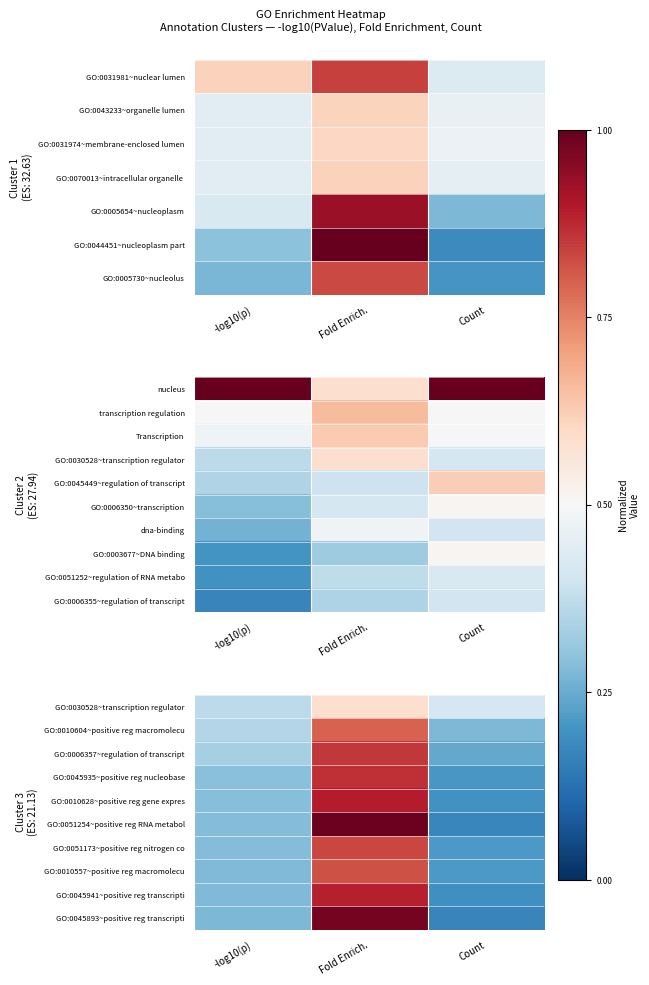

Which has a higher value, -log10(p) or Fold Enrich.?

Fold Enrich.